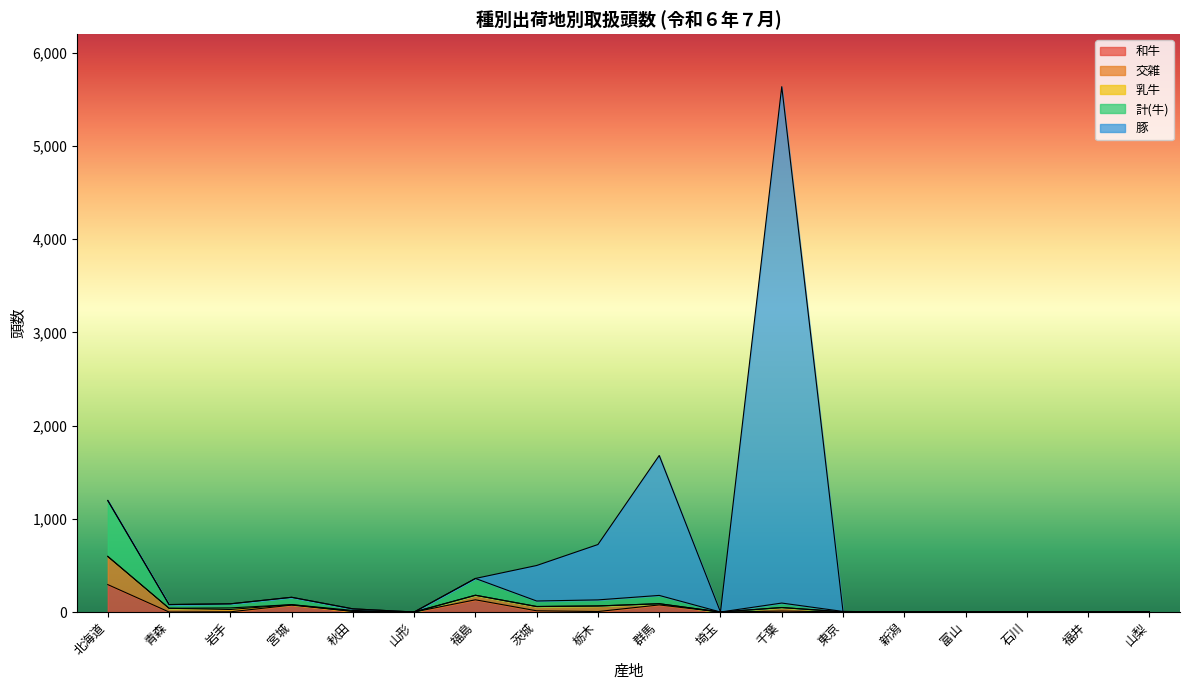

Reading left to right, extract all data points from this chart.

和牛: 北海道=294	青森=0	岩手=2	宮城=74	秋田=7	山形=0	福島=131	茨城=13	栃木=5	群馬=76	埼玉=0	千葉=10	東京=1	新潟=0	富山=0	石川=0	福井=0	山梨=0
交雑: 北海道=300	青森=40	岩手=25	宮城=5	秋田=0	山形=0	福島=49	茨城=46	栃木=60	群馬=13	埼玉=0	千葉=38	東京=0	新潟=0	富山=0	石川=0	福井=0	山梨=0
乳牛: 北海道=4	青森=0	岩手=17	宮城=0	秋田=10	山形=0	福島=0	茨城=0	栃木=0	群馬=0	埼玉=0	千葉=0	東京=2	新潟=0	富山=0	石川=0	福井=0	山梨=0
計(牛): 北海道=598	青森=40	岩手=44	宮城=79	秋田=17	山形=0	福島=180	茨城=59	栃木=65	群馬=89	埼玉=0	千葉=48	東京=3	新潟=0	富山=0	石川=0	福井=0	山梨=0
豚: 北海道=0	青森=0	岩手=0	宮城=0	秋田=0	山形=0	福島=0	茨城=381	栃木=594	群馬=1501	埼玉=0	千葉=5539	東京=0	新潟=0	富山=0	石川=0	福井=0	山梨=0